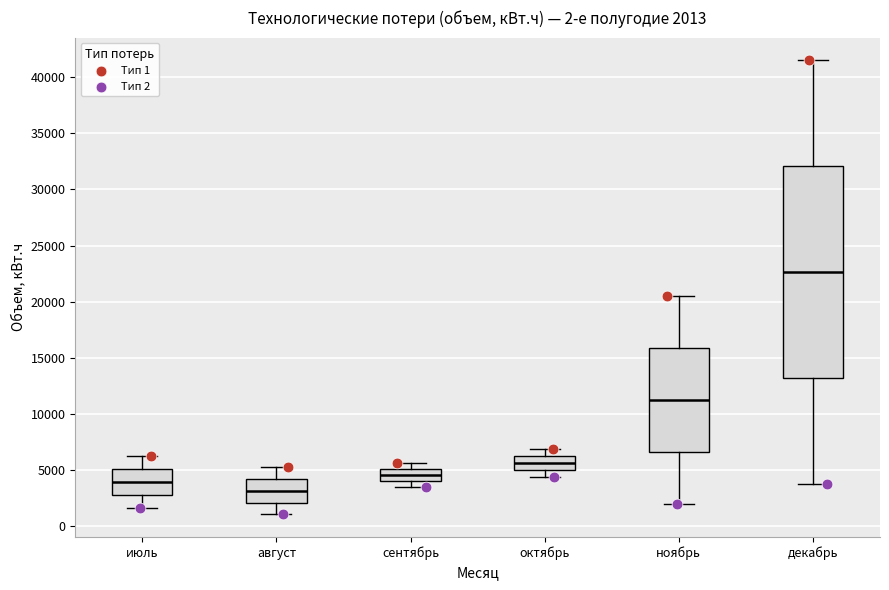

Comparing the boxes themselves (not the whiskers), which one is the tallest?

декабрь